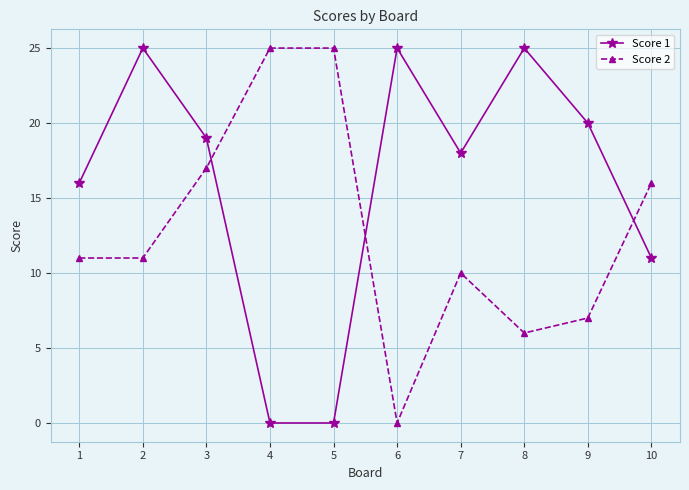

Reading left to right, transcribe all the data shown in this chart.

Score 1: 1=16	2=25	3=19	4=0	5=0	6=25	7=18	8=25	9=20	10=11
Score 2: 1=11	2=11	3=17	4=25	5=25	6=0	7=10	8=6	9=7	10=16